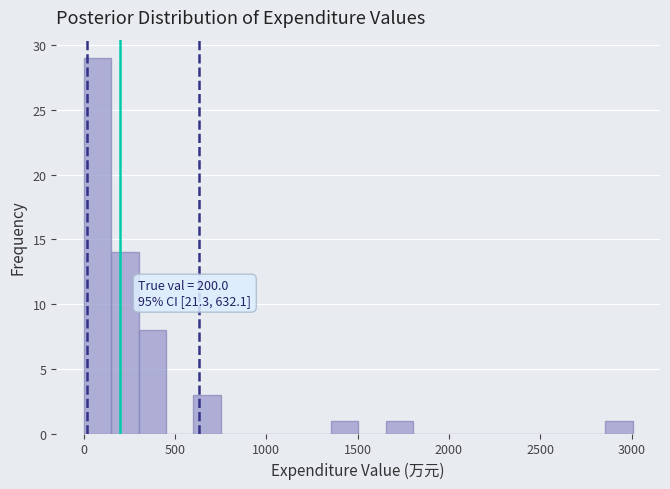

Around what value on the x-axis is the tallest bar? Give the approximate position of its centre, as read against the axis.

100